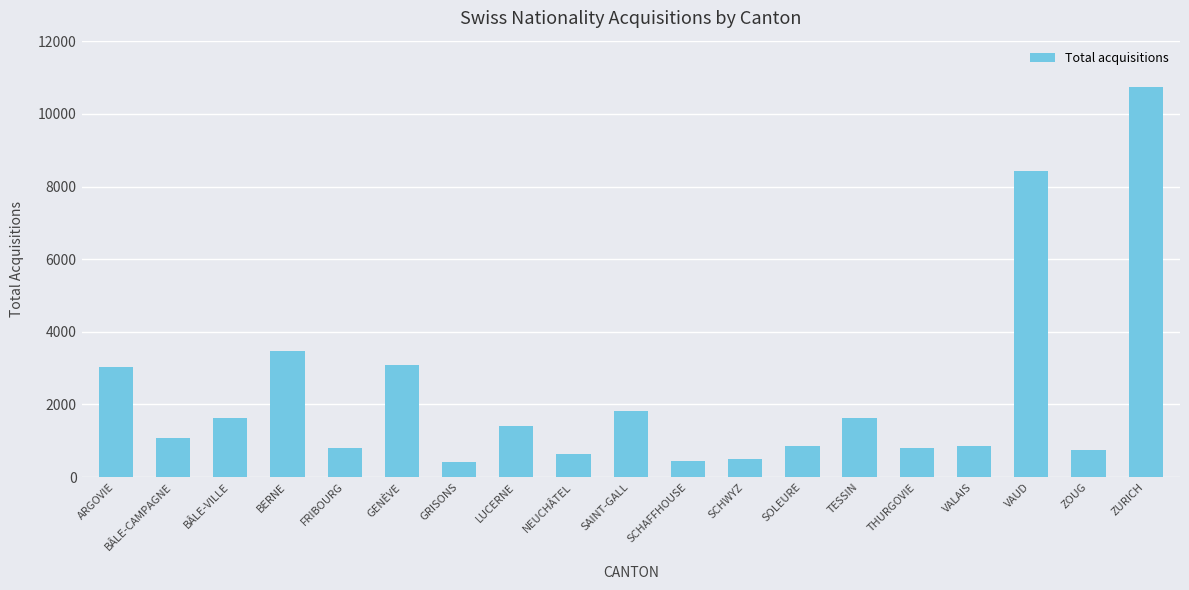

True or false: the data shows 347 at FRIBOURG.

False